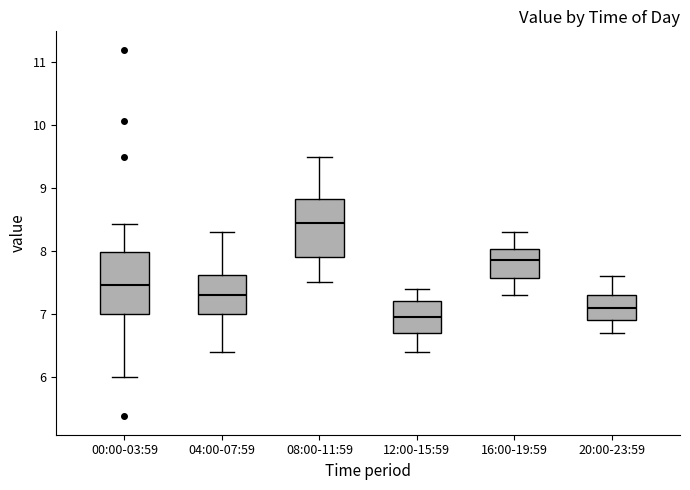

Reading left to right, read every box against the y-axis: the position of its median line, the range the box covers, and the ends of its whiskers. The values are not printed on the chart, so give them approximately, as read against the axis.

00:00-03:59: median 7.5, box 7.0 to 8.0, whiskers 6.0 to 8.4
04:00-07:59: median 7.3, box 7.0 to 7.6, whiskers 6.4 to 8.3
08:00-11:59: median 8.5, box 7.9 to 8.8, whiskers 7.5 to 9.5
12:00-15:59: median 7.0, box 6.7 to 7.2, whiskers 6.4 to 7.4
16:00-19:59: median 7.9, box 7.6 to 8.0, whiskers 7.3 to 8.3
20:00-23:59: median 7.1, box 6.9 to 7.3, whiskers 6.7 to 7.6